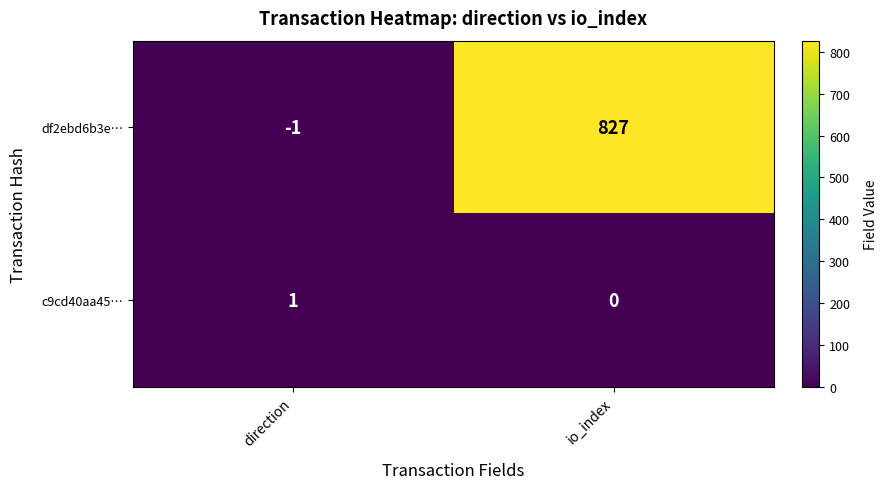

What is the spread (max minus min) of values at io_index?

827